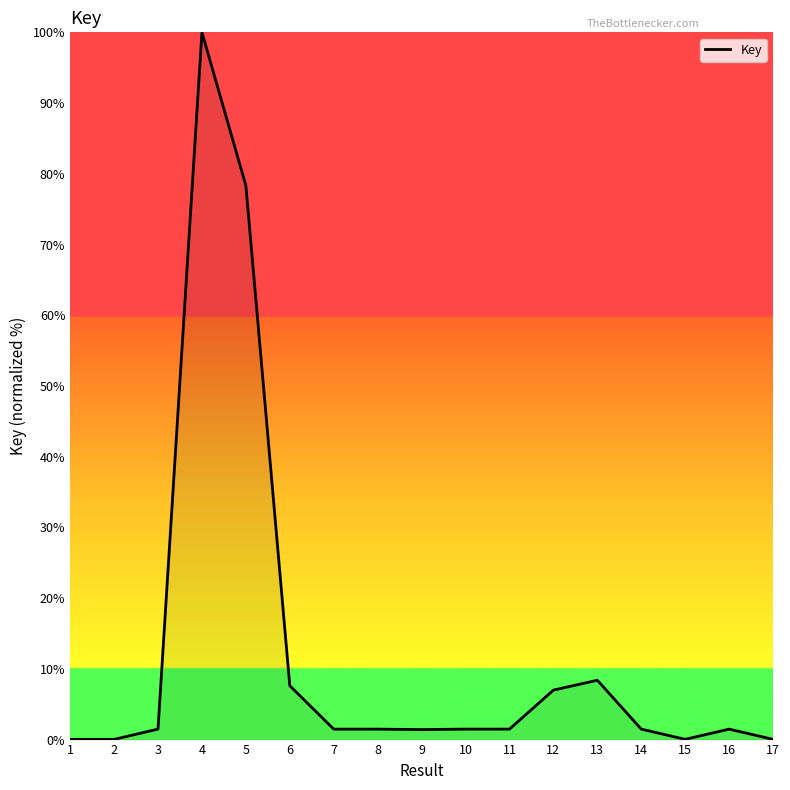

Which label corresponds to the largest value in the chart?

4